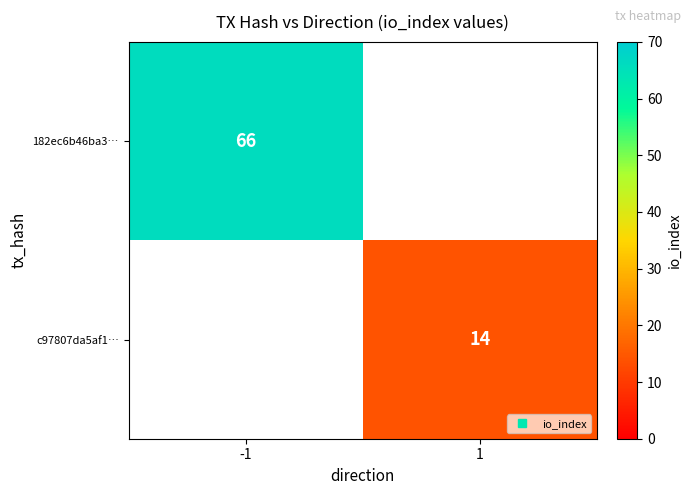

What is the approximate value of c97807da5af1… at 1?

14.0